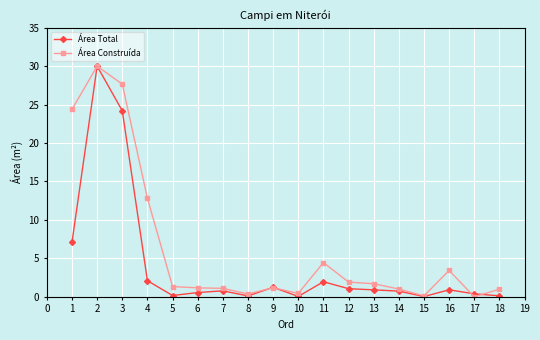

What is the total value across all series at 13?

2.6